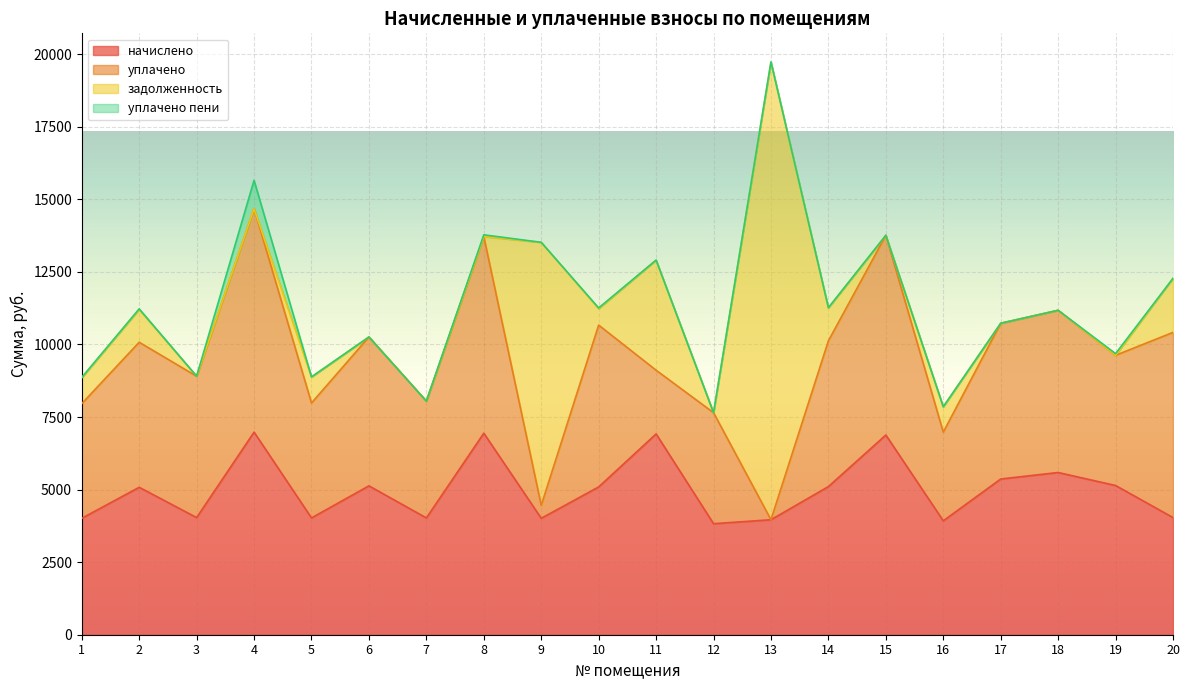

True or false: уплачено пени and начислено cross at least once.

False